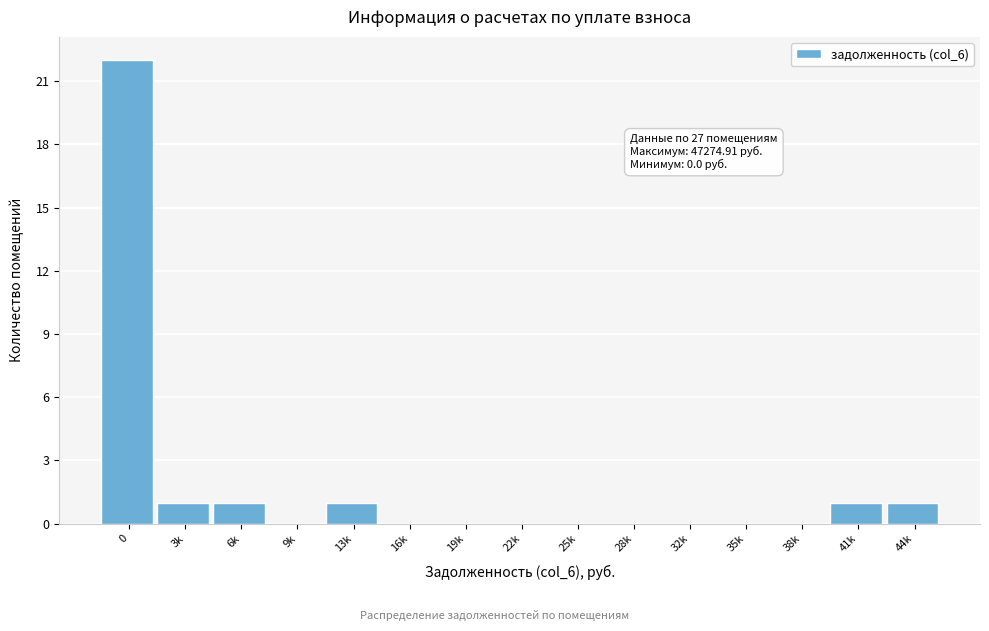

Reading left to right, what are all the values shown in this chart?

0=22	3k=1	6k=1	9k=0	13k=1	16k=0	19k=0	22k=0	25k=0	28k=0	32k=0	35k=0	38k=0	41k=1	44k=1